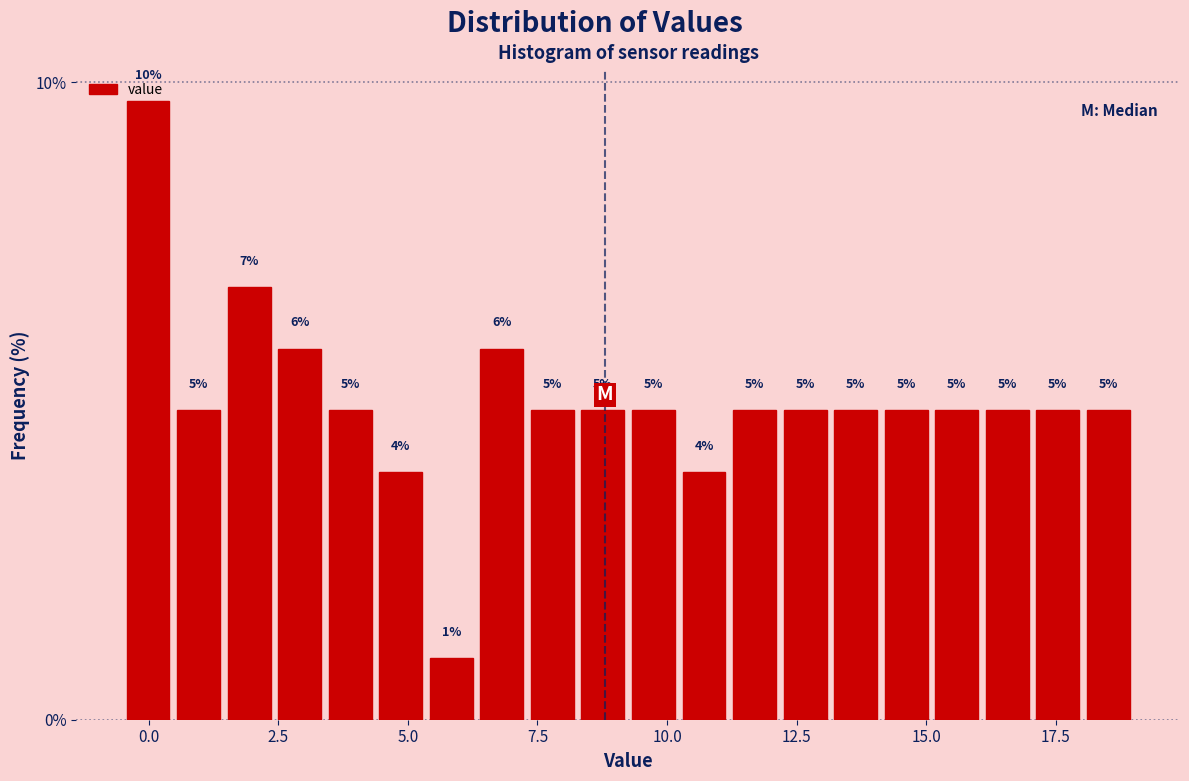

Read against the x-axis, roughly where is the centre of the tallest bar?

0.0